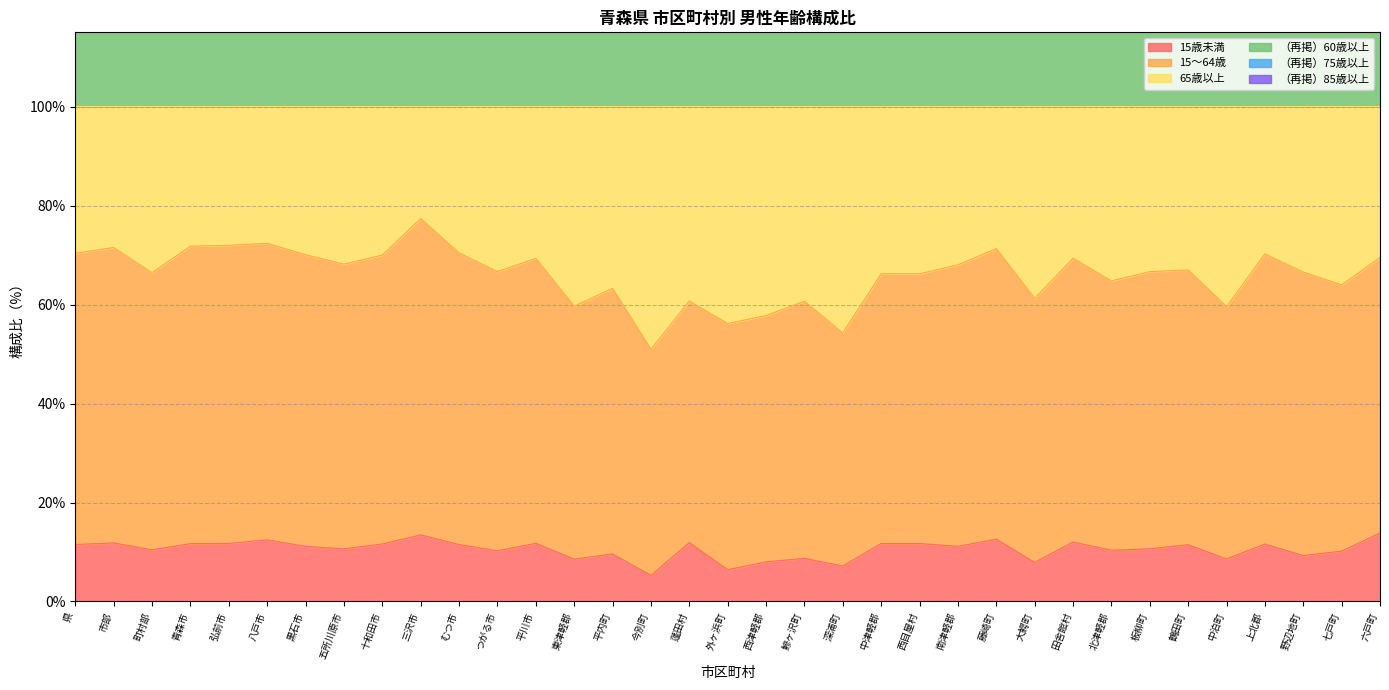

Where does the 65歳以上 series first go above 66?

県